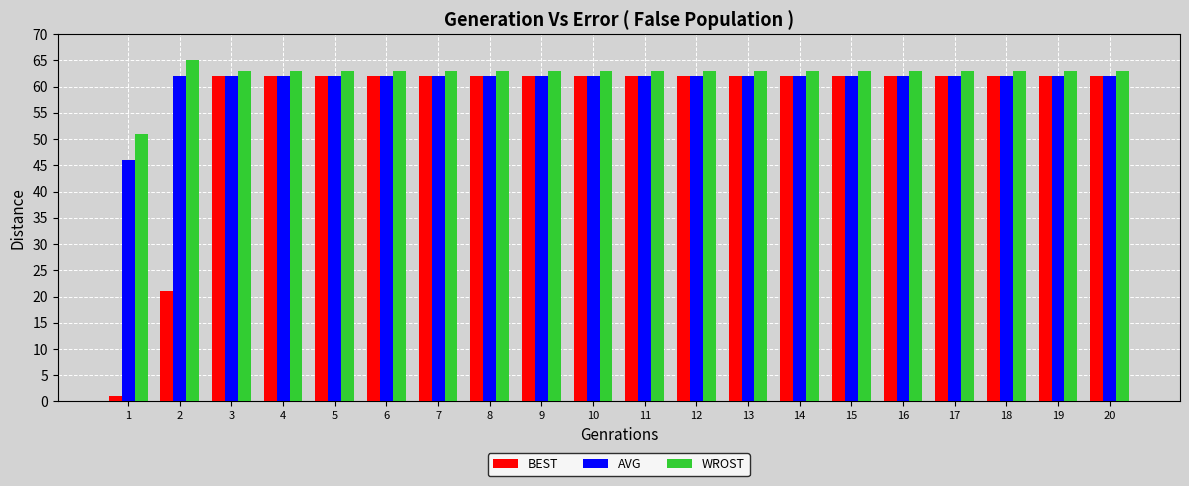

Are the bars horizontal?

No